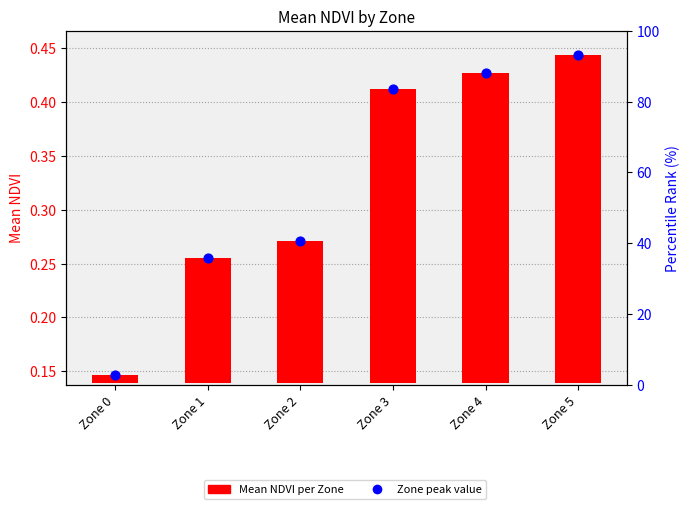

Which series has the largest total across all categories?

Zone peak value